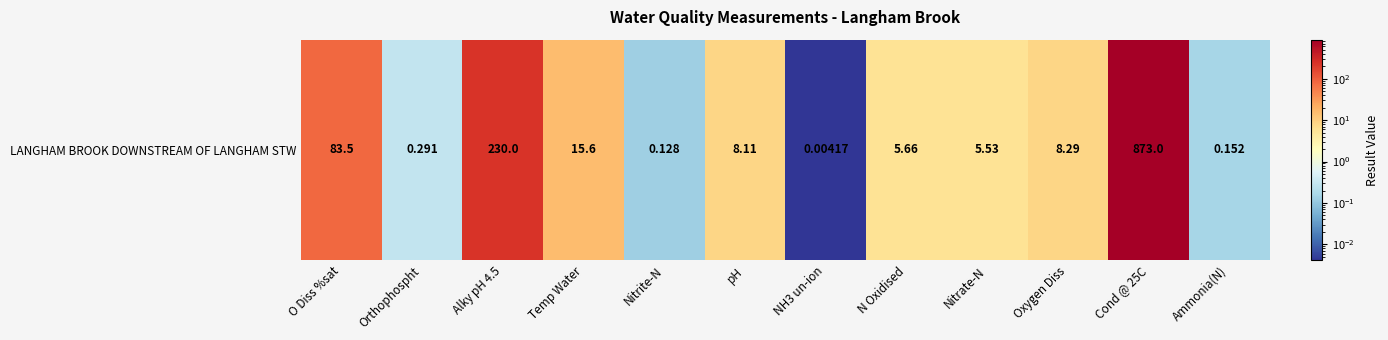

Where does the data first go above 8?

O Diss %sat